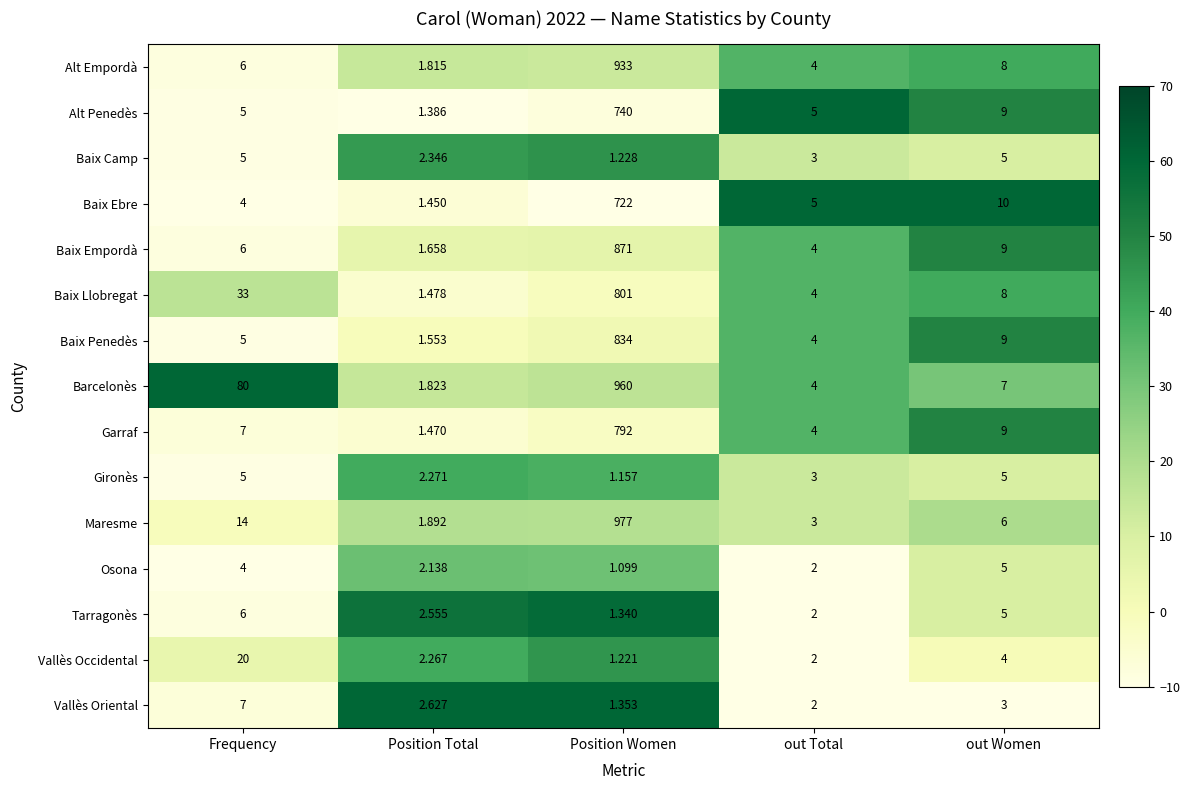

What is the minimum value shown in the chart?

1.1